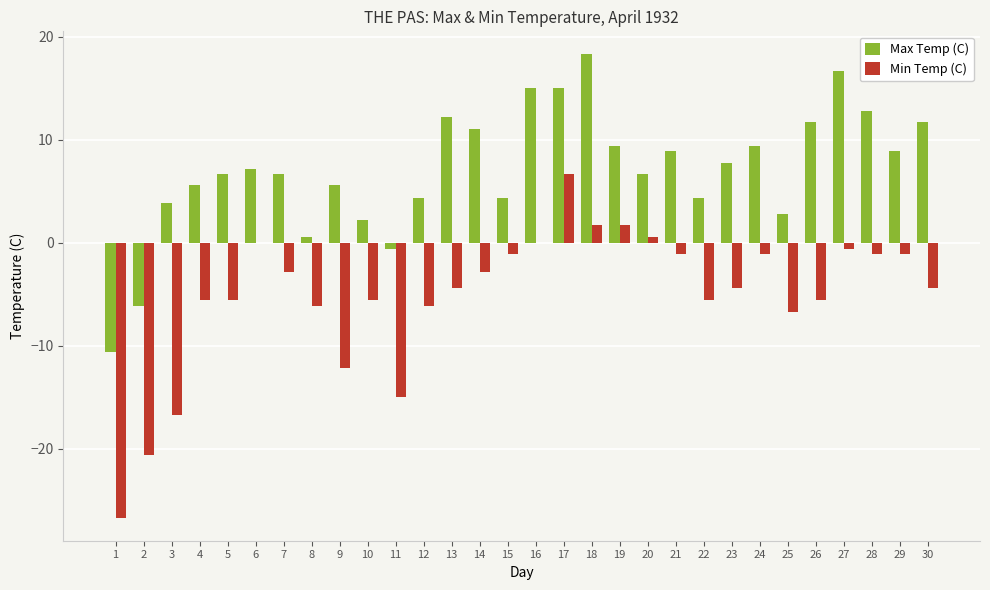

What is the highest value of the Min Temp (C) series?

6.7